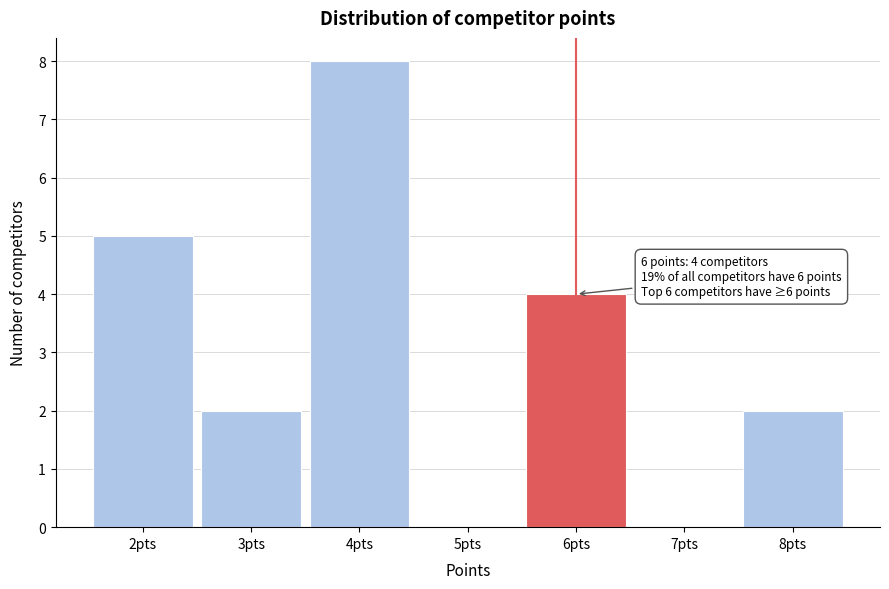

Which range on the x-axis has the tallest bar?

3.5 to 4.5